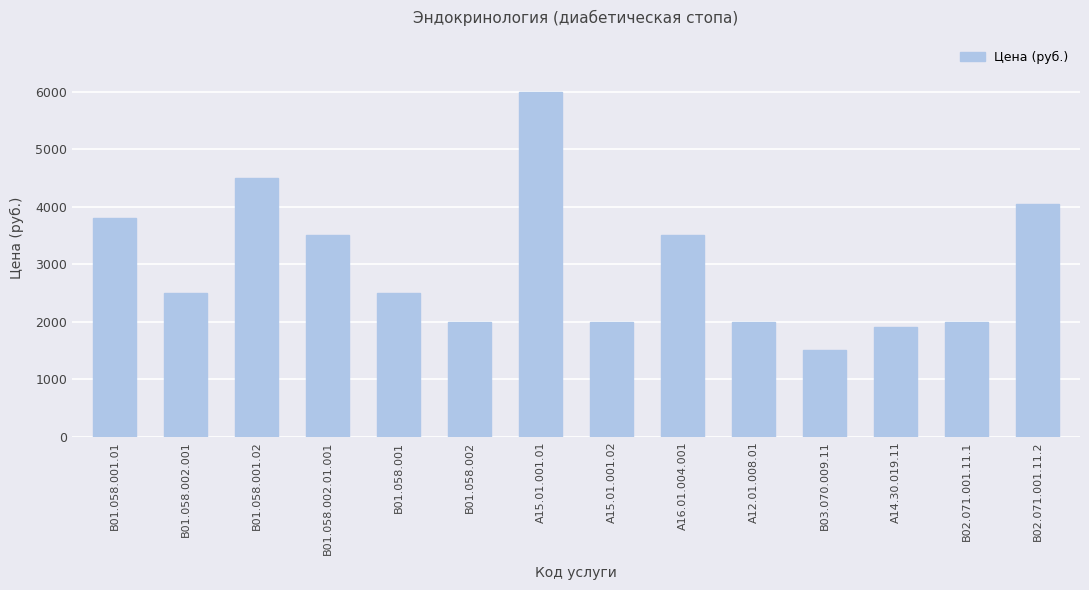

How many series are shown in this chart?

1